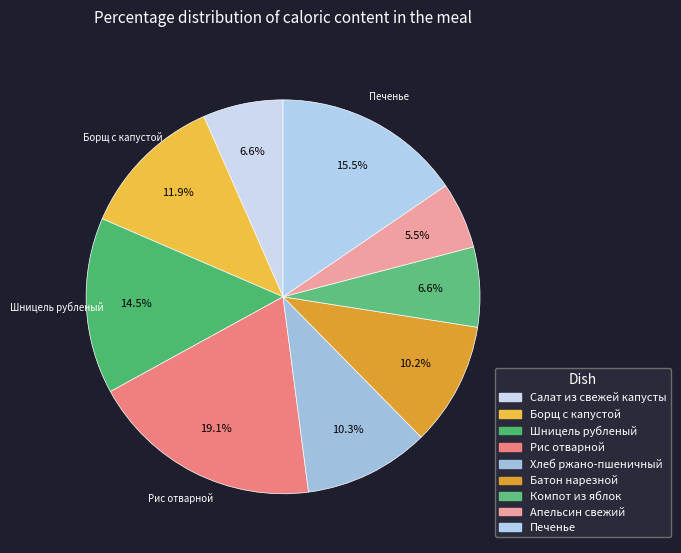

True or false: Печенье accounts for 28% of the total.

False